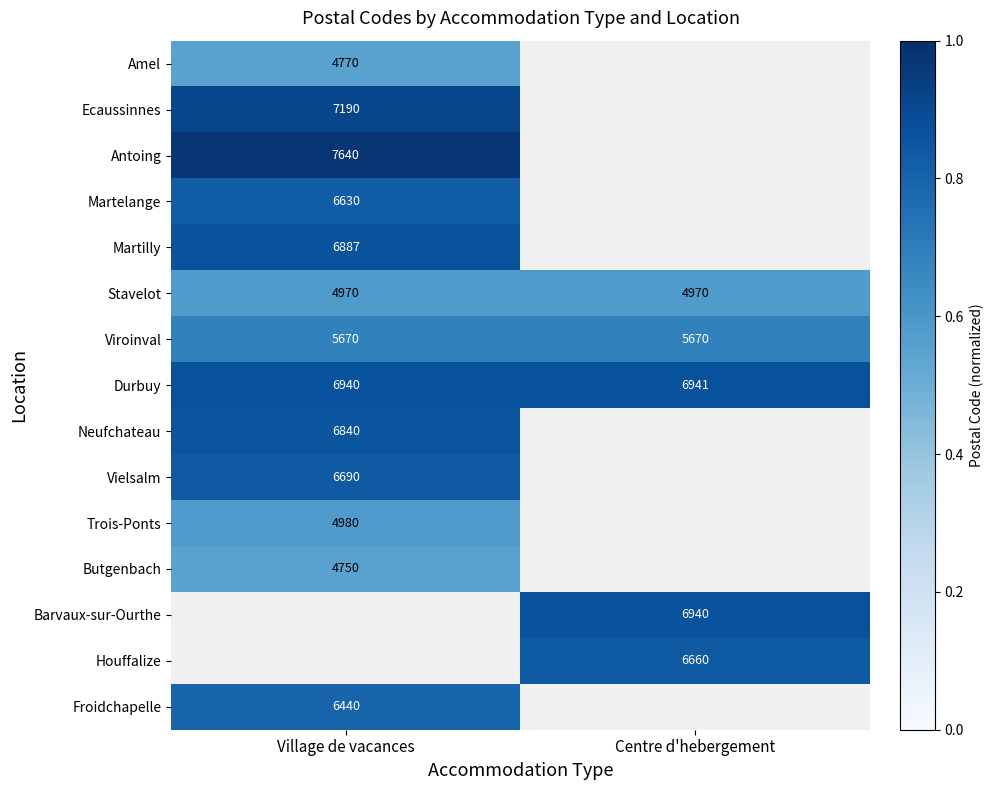

What is the sum of the Durbuy values at Centre d'hebergement and Village de vacances?

13881.0